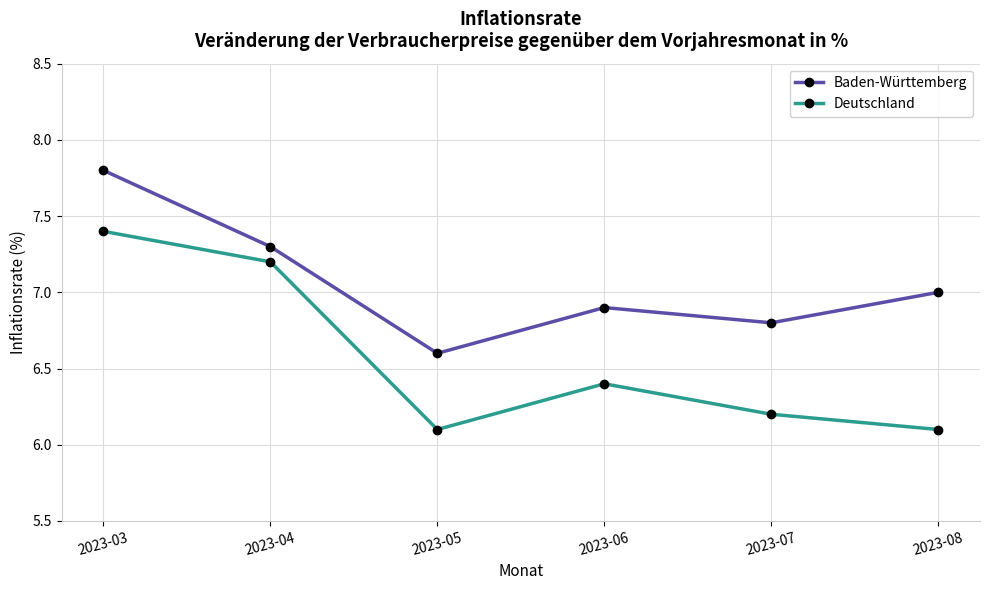

What is the spread (max minus min) of values at 2023-05?

0.5